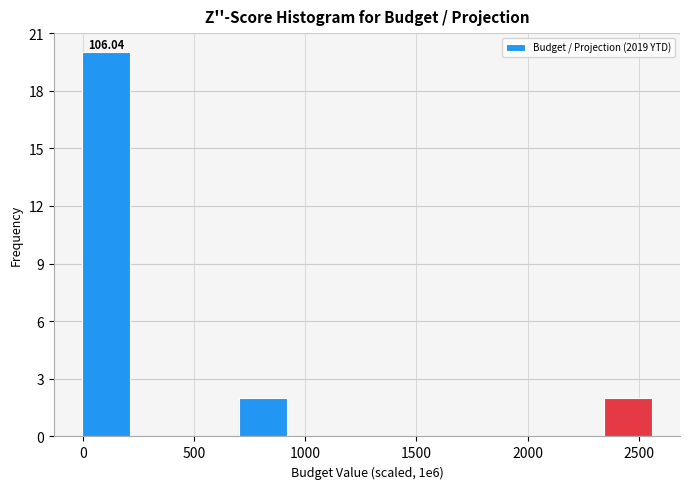

Over which range of the x-axis is the bar tallest?

0 to 200